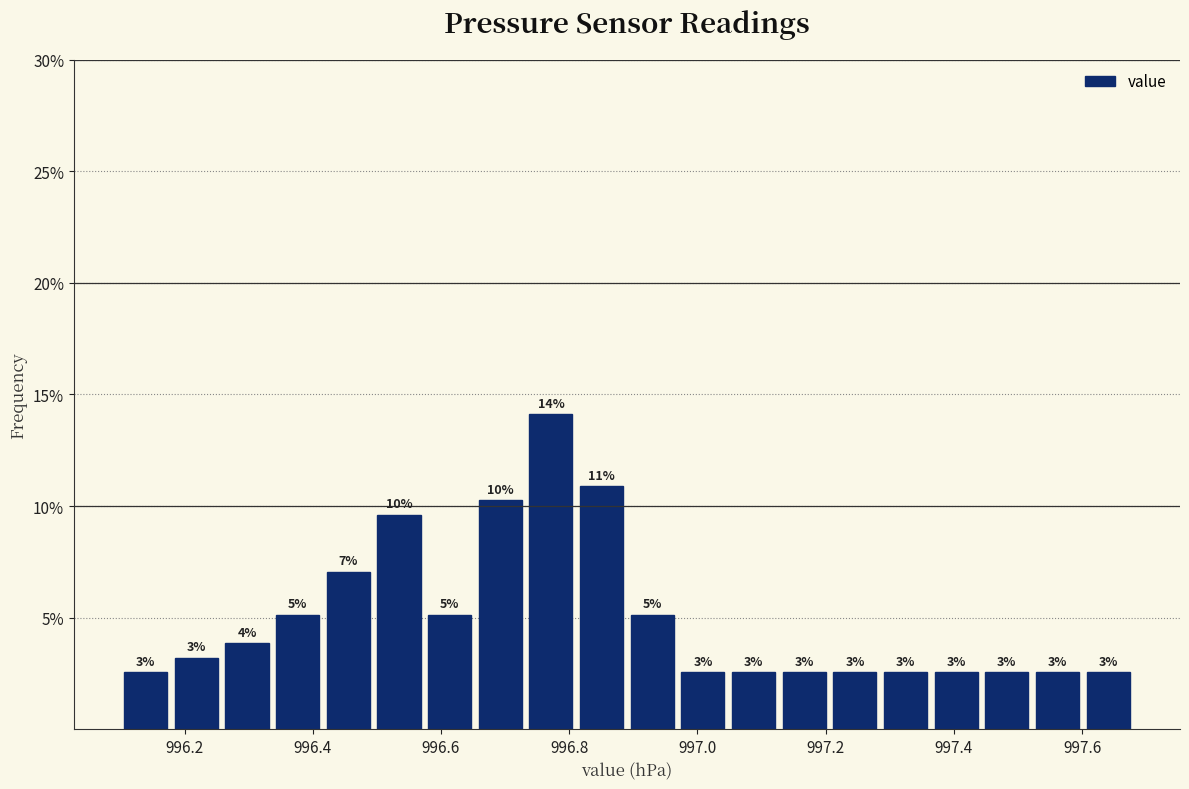

Around what value on the x-axis is the tallest bar? Give the approximate position of its centre, as read against the axis.

996.78